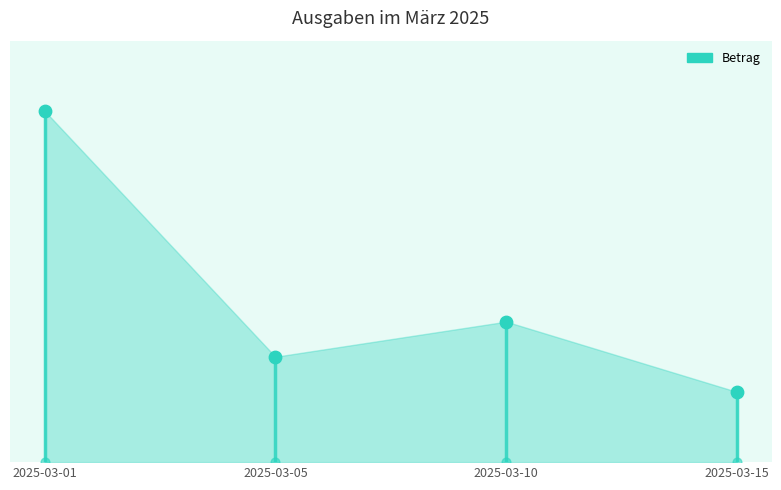

Approximately how many times larger is the value at 2025-03-05 compared to 2025-03-15?

1.5